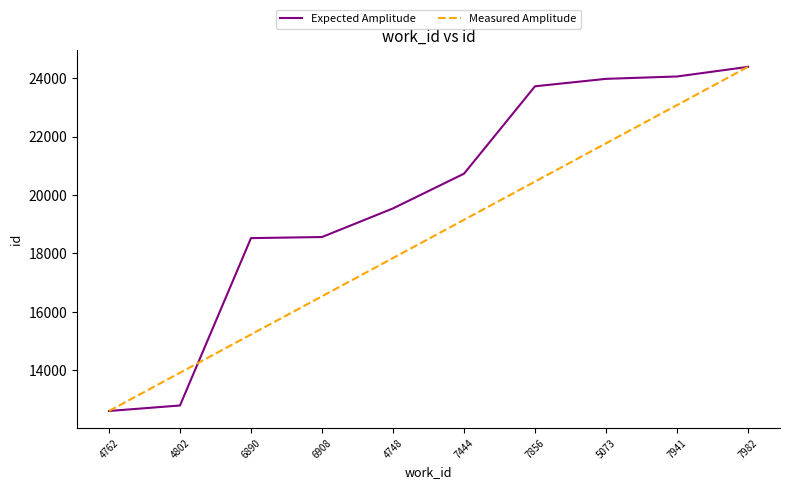

What is the sum of the Measured Amplitude values at 4748 and 7941?

40928.0